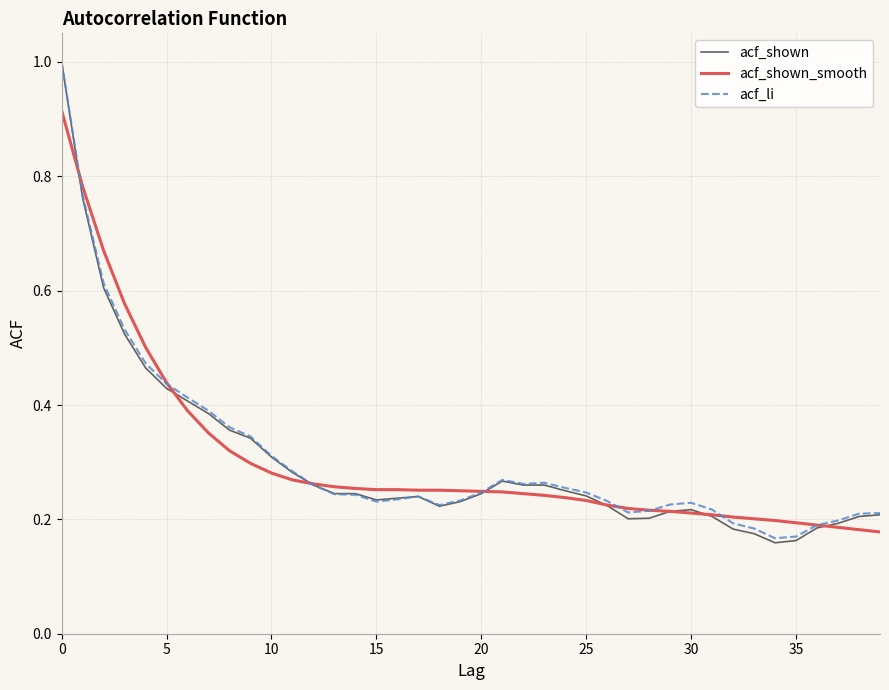

In acf_li, how many points are lower than both neighbors (excluding endpoints)?

5